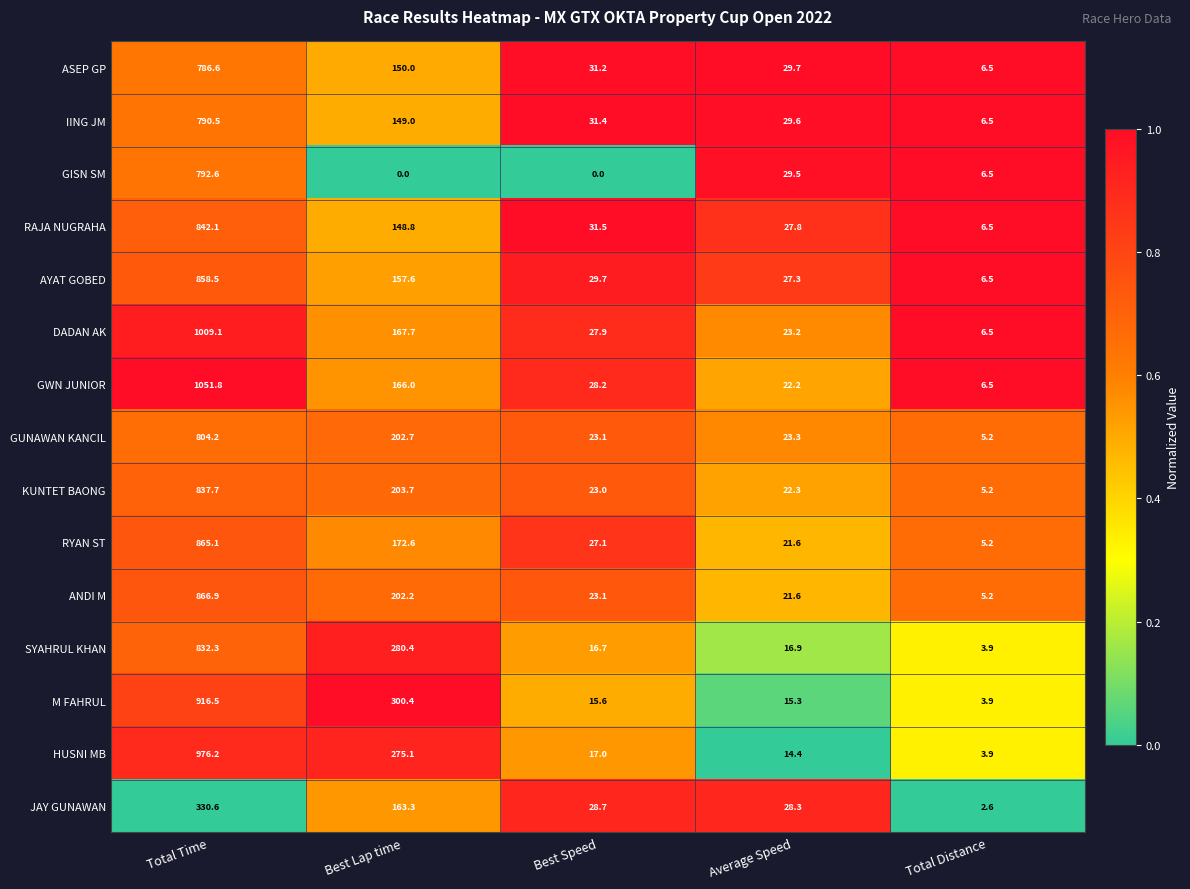

What is the total value across all series at Total Time?

12560.7